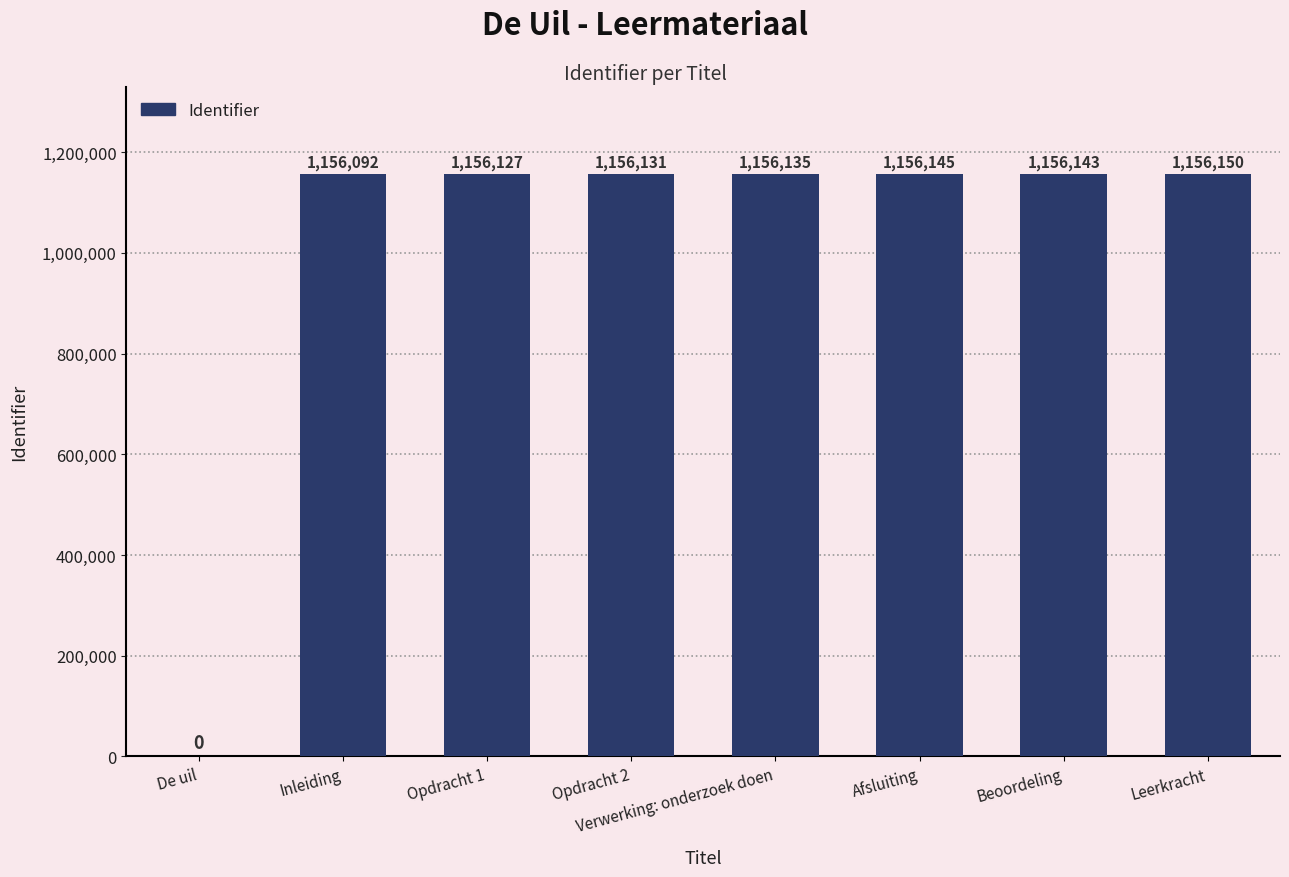

At which label is the value closest to 578075?

Inleiding